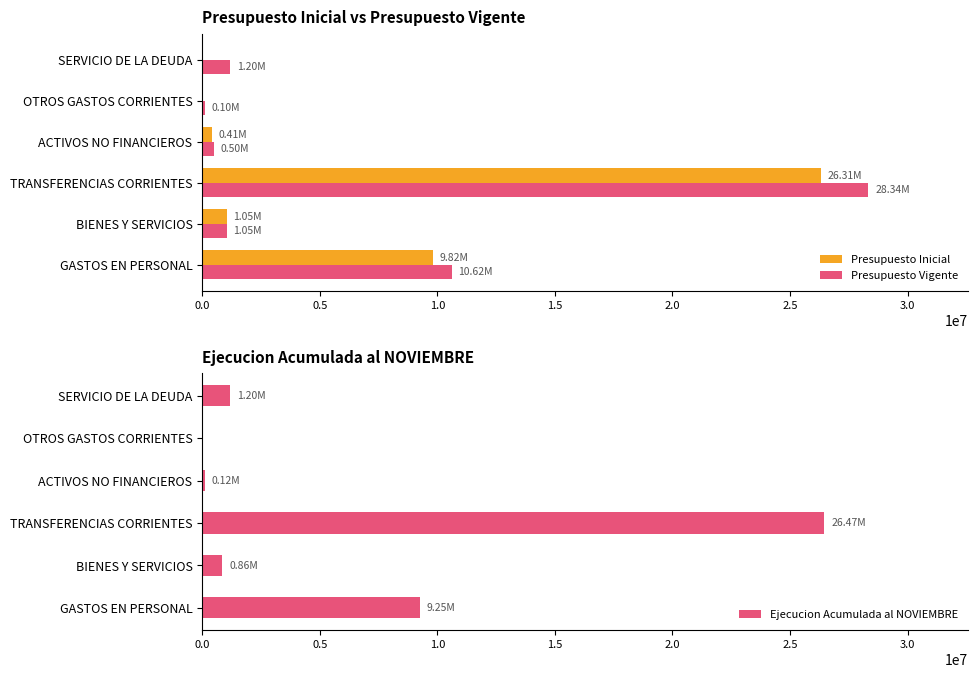

At which label is Presupuesto Inicial closest to 13156376?

GASTOS EN PERSONAL